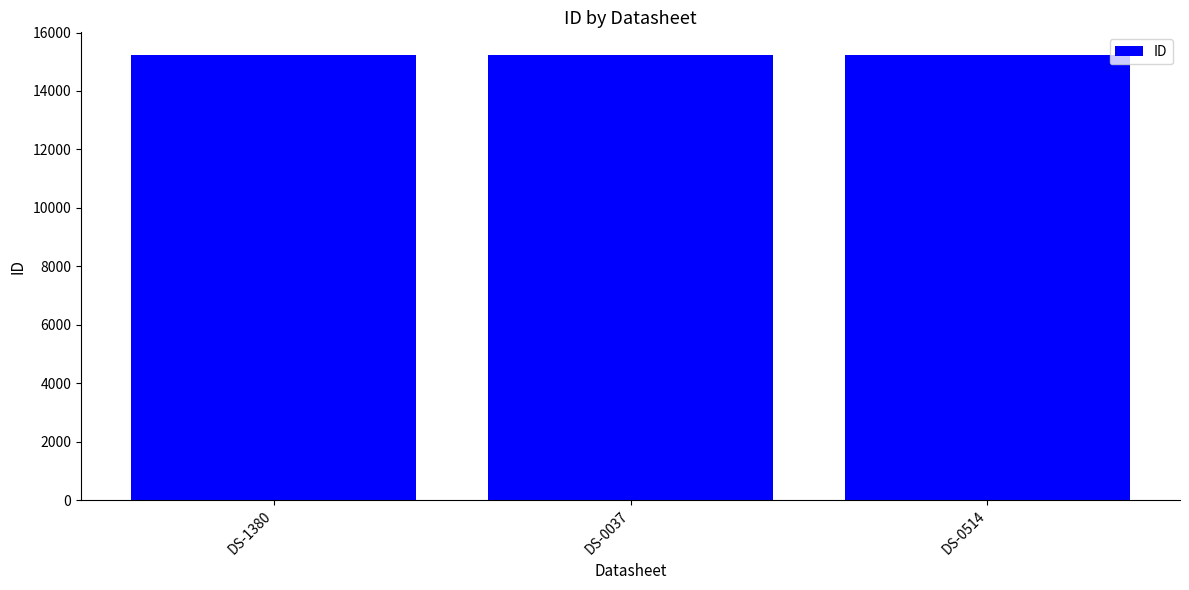

What position from the right is DS-0514?

1